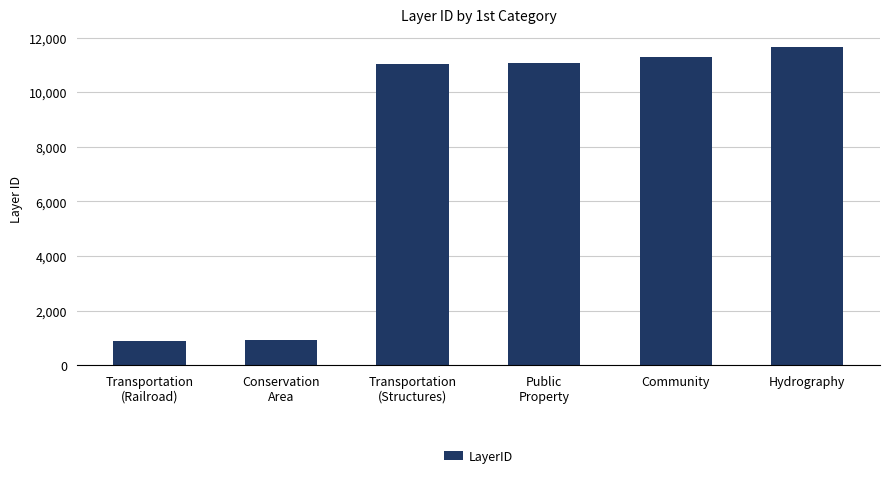

What is the average value?

7806